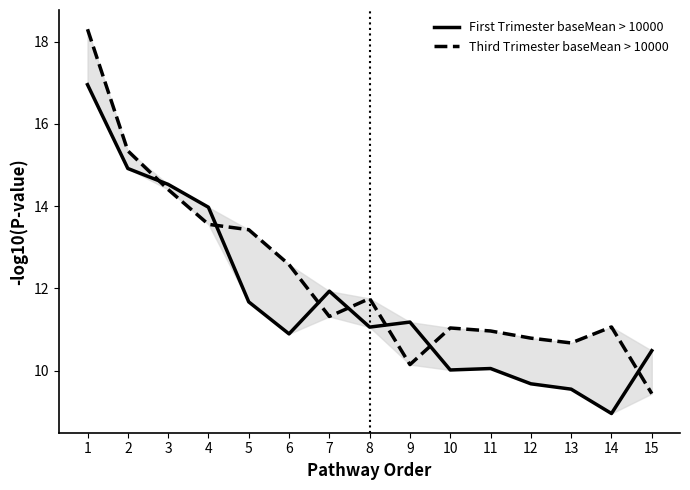

Does the chart display data point markers on the line(s)?

No